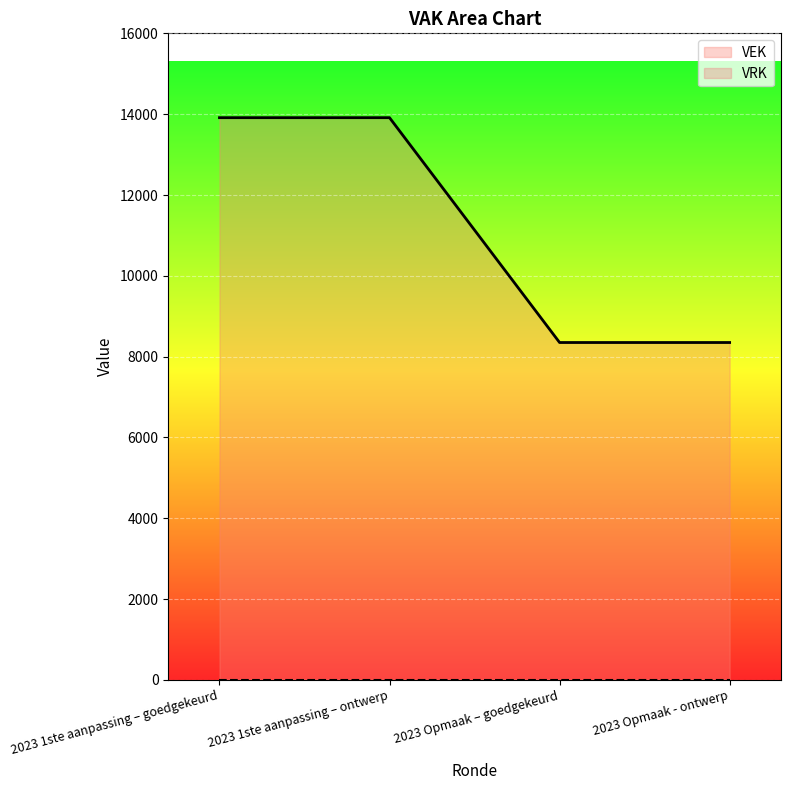

What value does the data have at 2023 1ste aanpassing – goedgekeurd?

13914